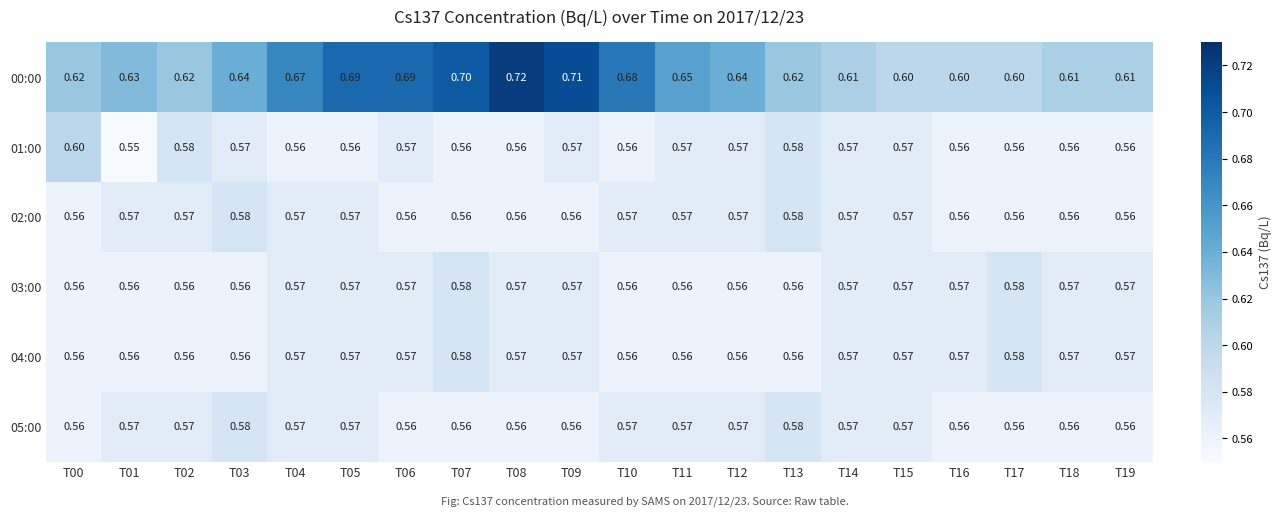

Is the value of 02:00 at T15 greater than the value of 03:00 at T03?

Yes